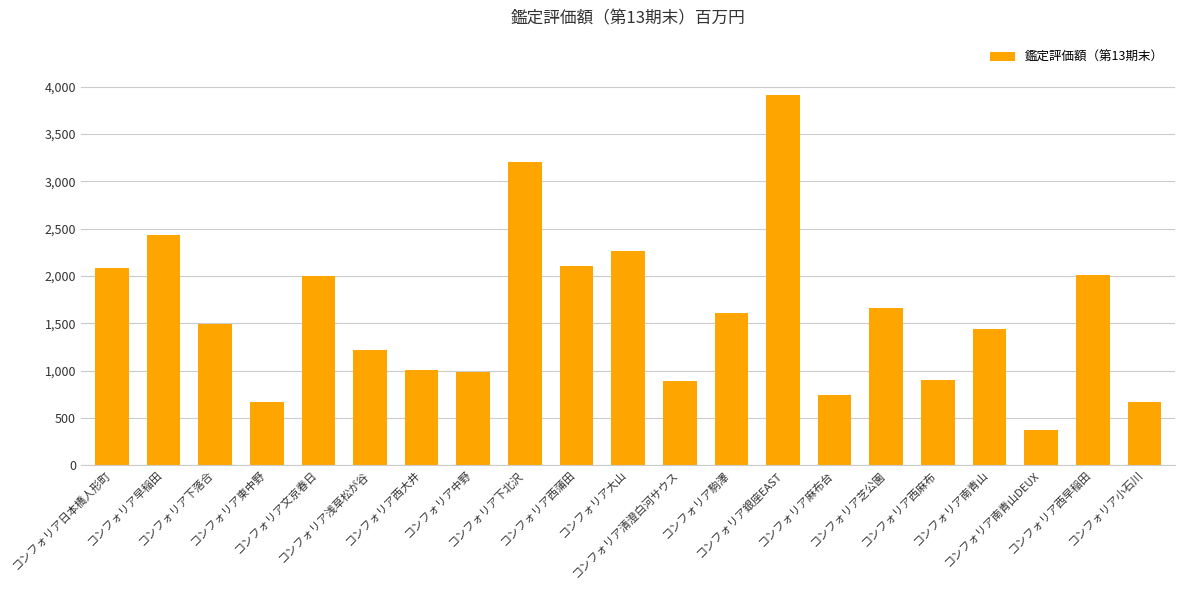

Between コンフォリア銀座EAST and コンフォリア芝公園, which is larger?

コンフォリア銀座EAST